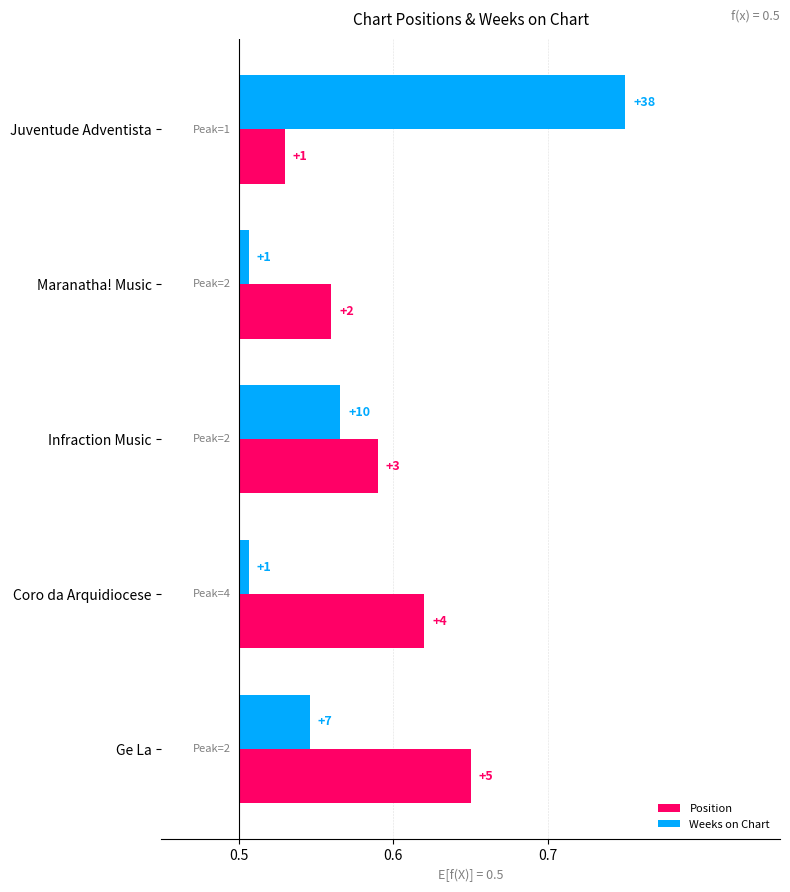

How many Position values are between 0 and 1?

5